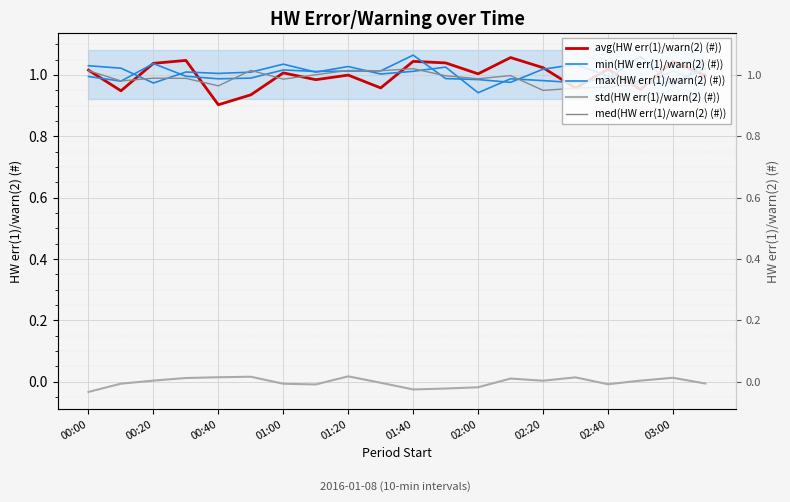

Does the chart display data point markers on the line(s)?

No